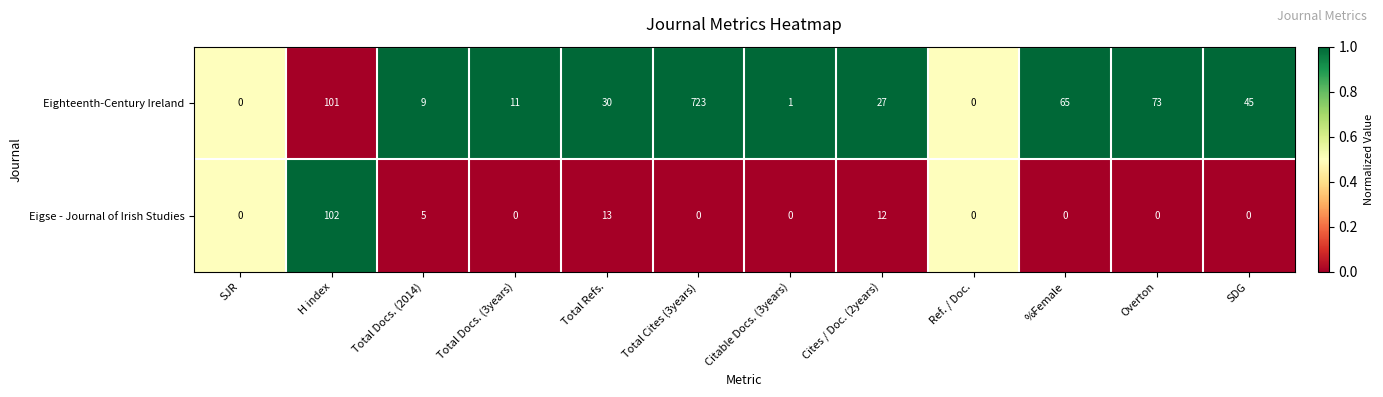

Reading left to right, transcribe all the data shown in this chart.

Eighteenth-Century Ireland: SJR=0	H index=101	Total Docs. (2014)=9	Total Docs. (3years)=11	Total Refs.=30	Total Cites (3years)=723	Citable Docs. (3years)=1	Cites / Doc. (2years)=27	Ref. / Doc.=0	%Female=65	Overton=73	SDG=45
Eigse - Journal of Irish Studies: SJR=0	H index=102	Total Docs. (2014)=5	Total Docs. (3years)=0	Total Refs.=13	Total Cites (3years)=0	Citable Docs. (3years)=0	Cites / Doc. (2years)=12	Ref. / Doc.=0	%Female=0	Overton=0	SDG=0